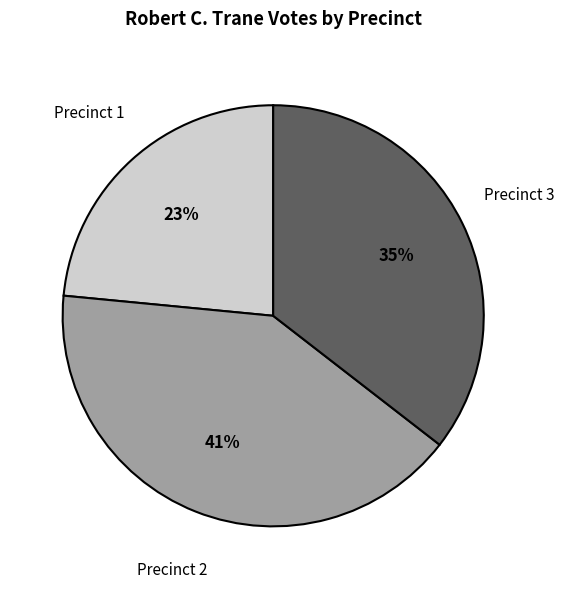

To the nearest percent, what percentage of the pie is Precinct 3?

35%